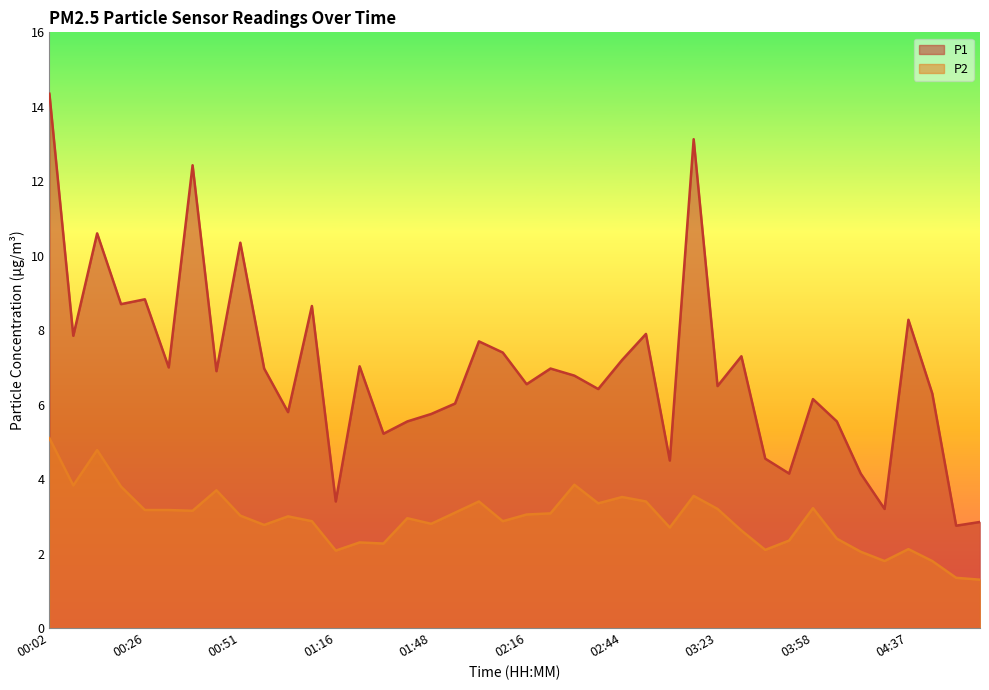

What is the difference between the second highest and second lowest values in the P1 series?

10.3